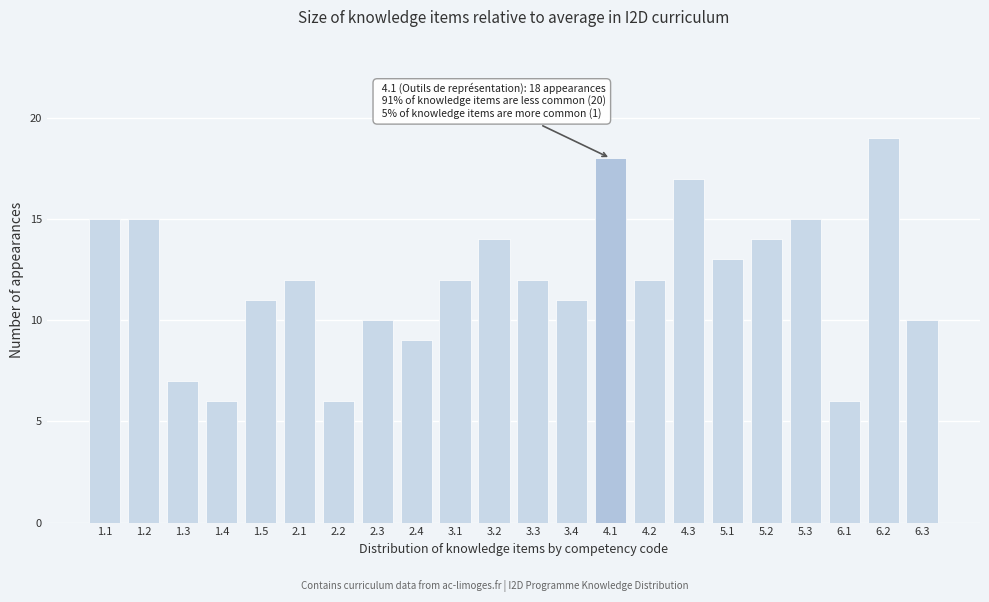

Reading right to left, extract all data points from this chart.

6.3=10	6.2=19	6.1=6	5.3=15	5.2=14	5.1=13	4.3=17	4.2=12	4.1=18	3.4=11	3.3=12	3.2=14	3.1=12	2.4=9	2.3=10	2.2=6	2.1=12	1.5=11	1.4=6	1.3=7	1.2=15	1.1=15